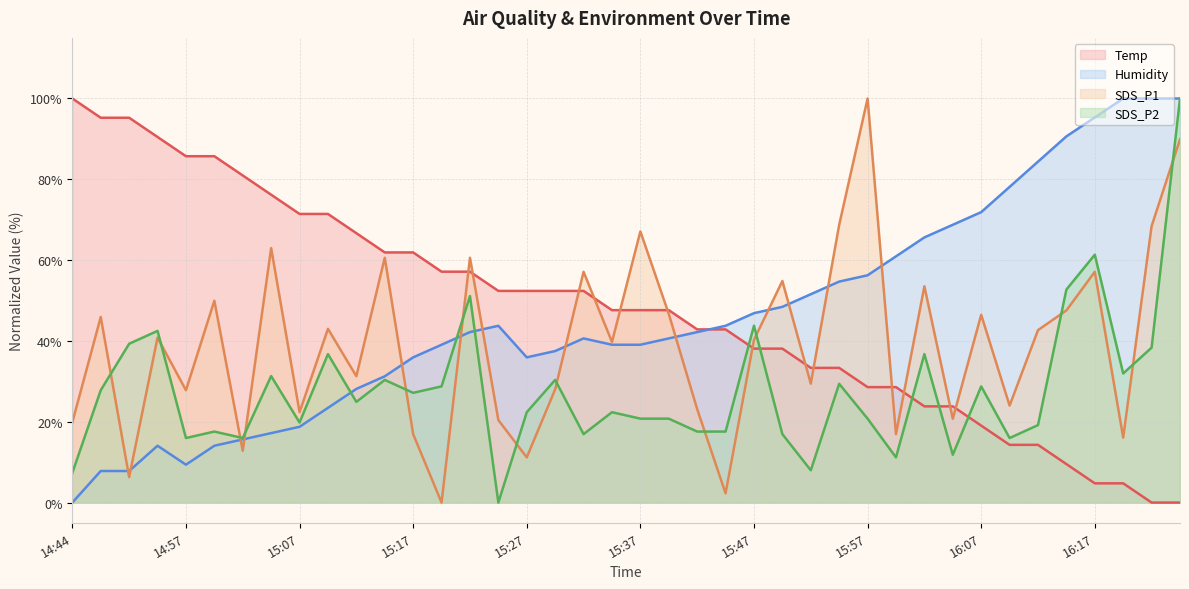

What is the label of the 40th point from the right?

14:44